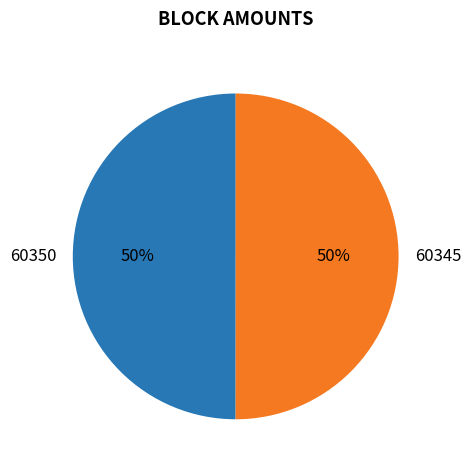

To the nearest percent, what is the combined percentage of 60350 and 60345?

100%